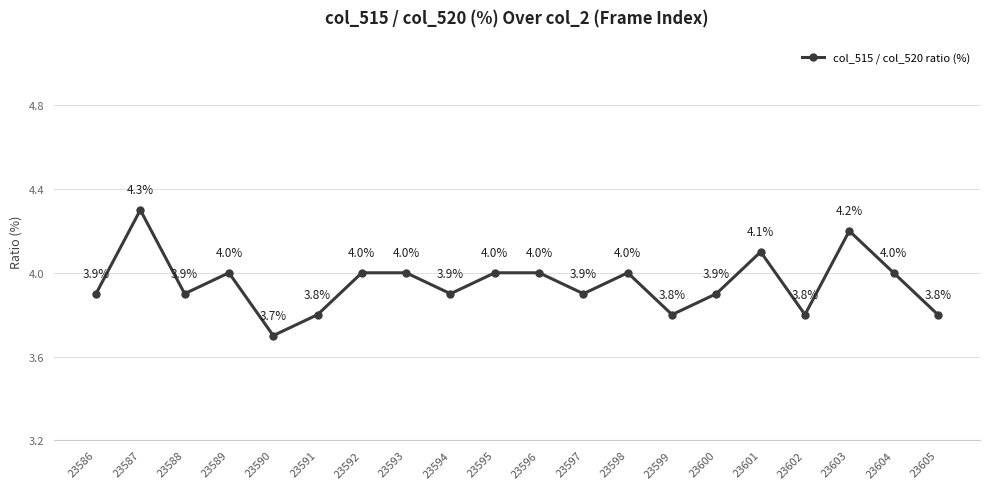

True or false: the data shows 1.2 at 23597.

False